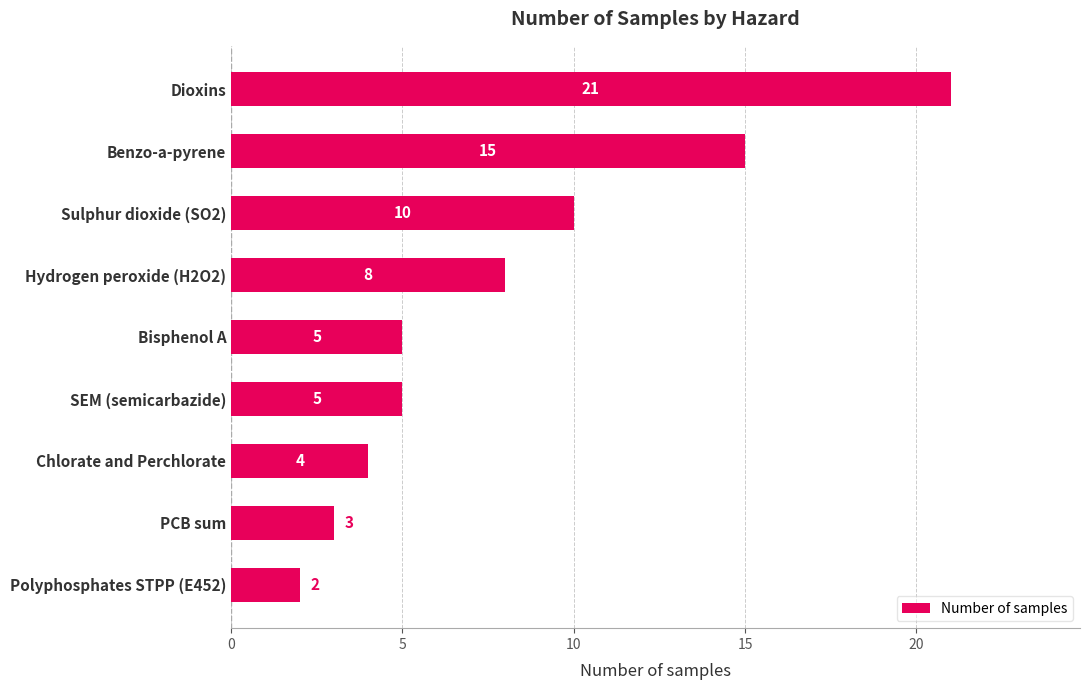

Which has a higher value, Chlorate and Perchlorate or Bisphenol A?

Bisphenol A